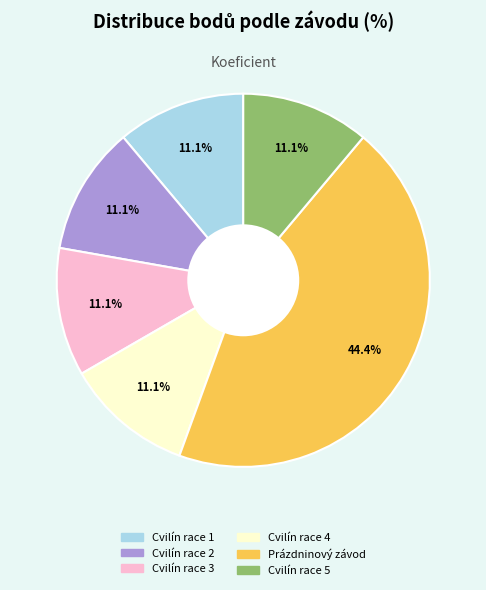

How many segments does this pie chart have?

6